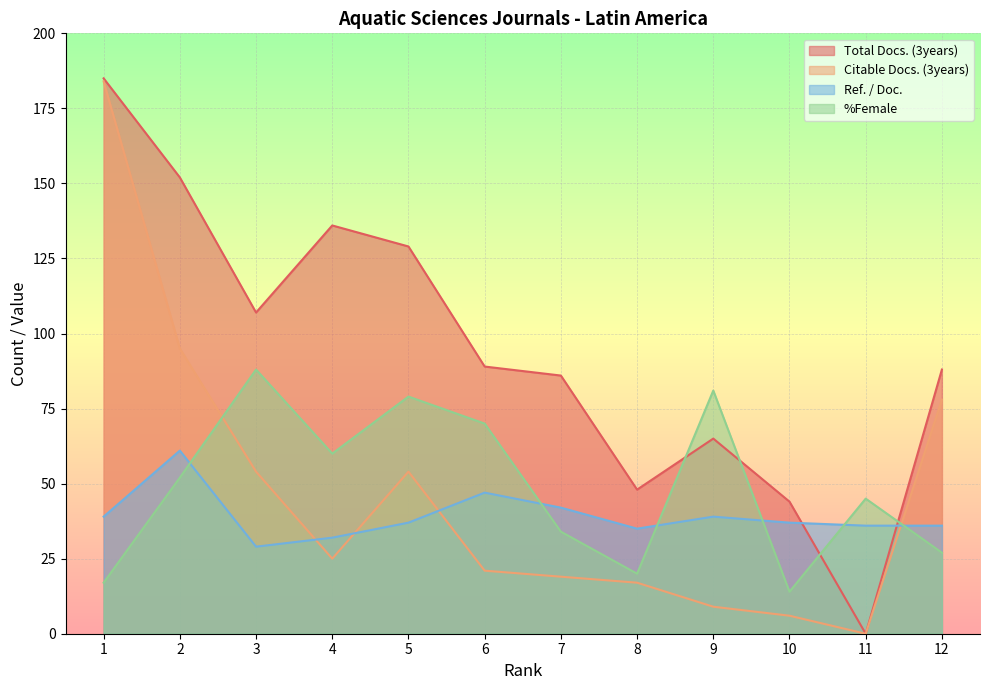

Between 10 and 7, which is larger?

7